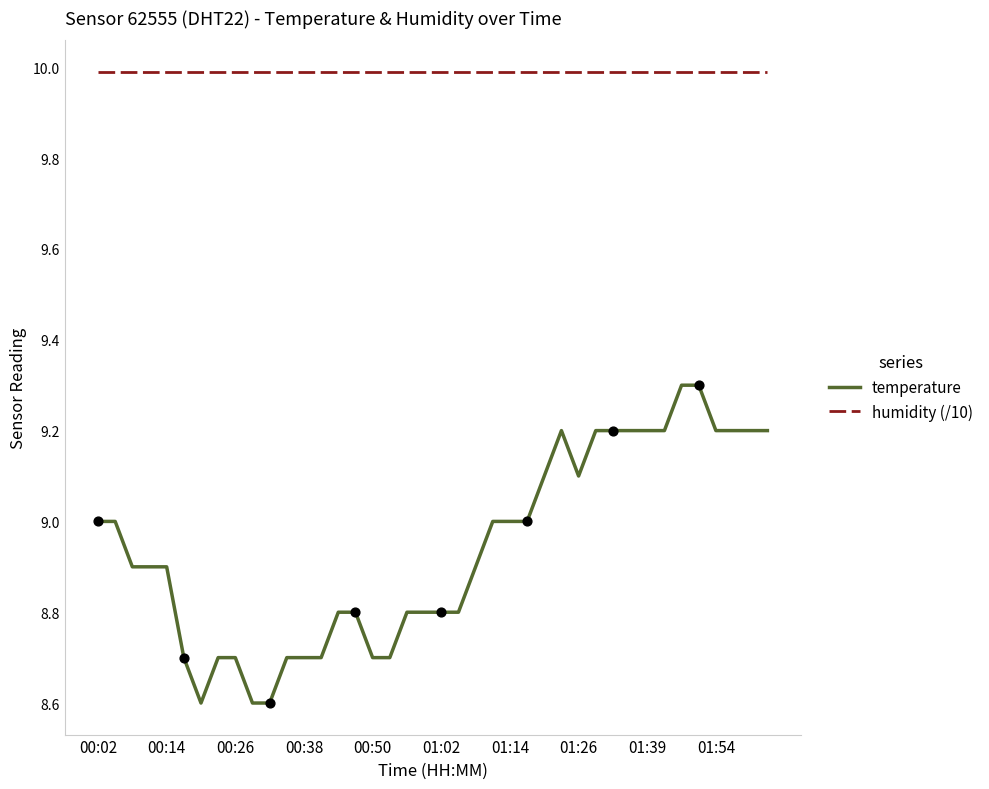

Which series has the largest range (max minus min)?

temperature